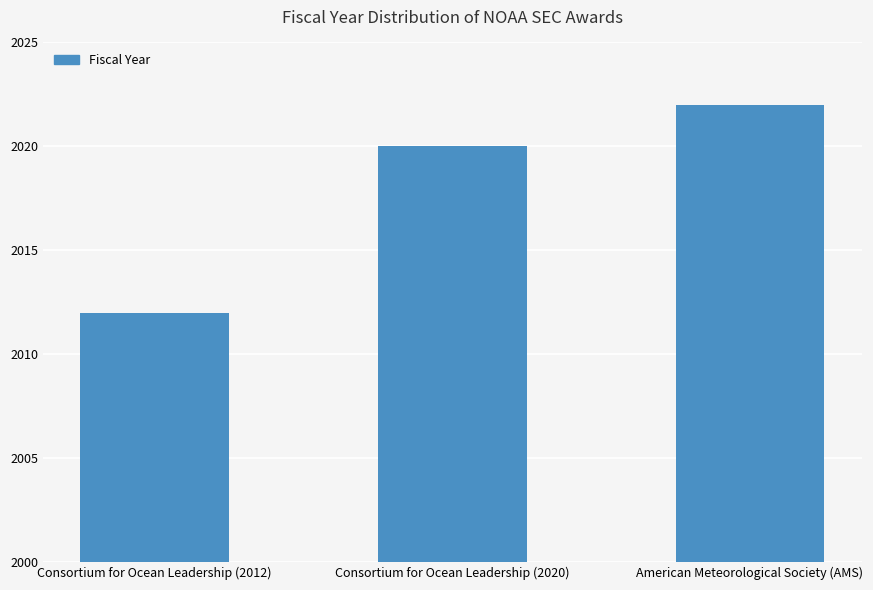

Are the bars grouped side by side (vs. stacked)?

No